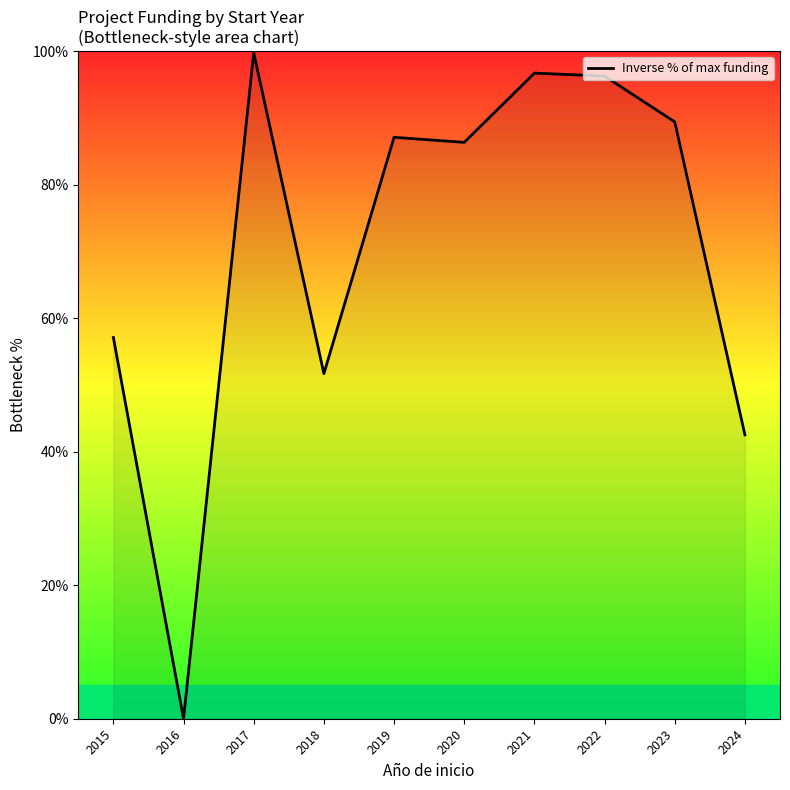

Count the number of values greater than 87.

5